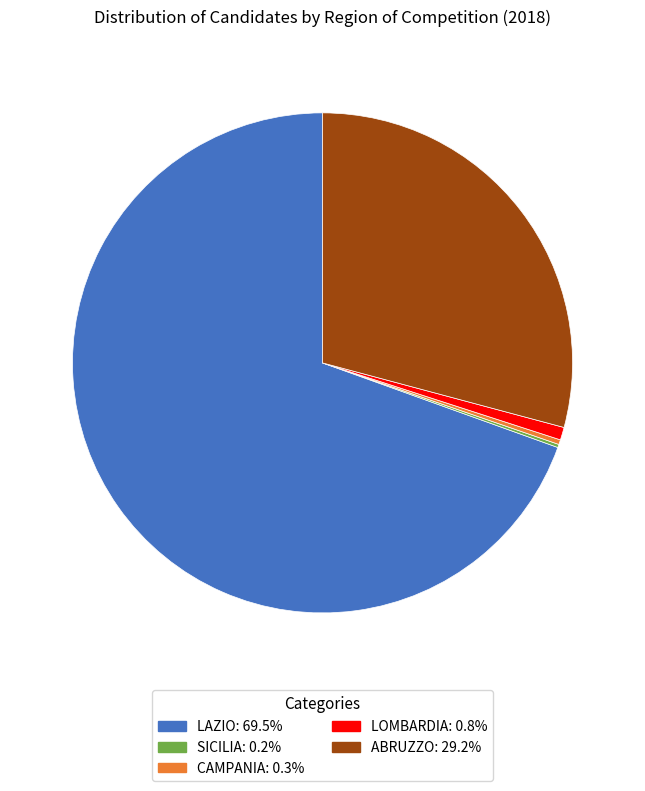

Is there any slice that represents more than half of the pie?

Yes